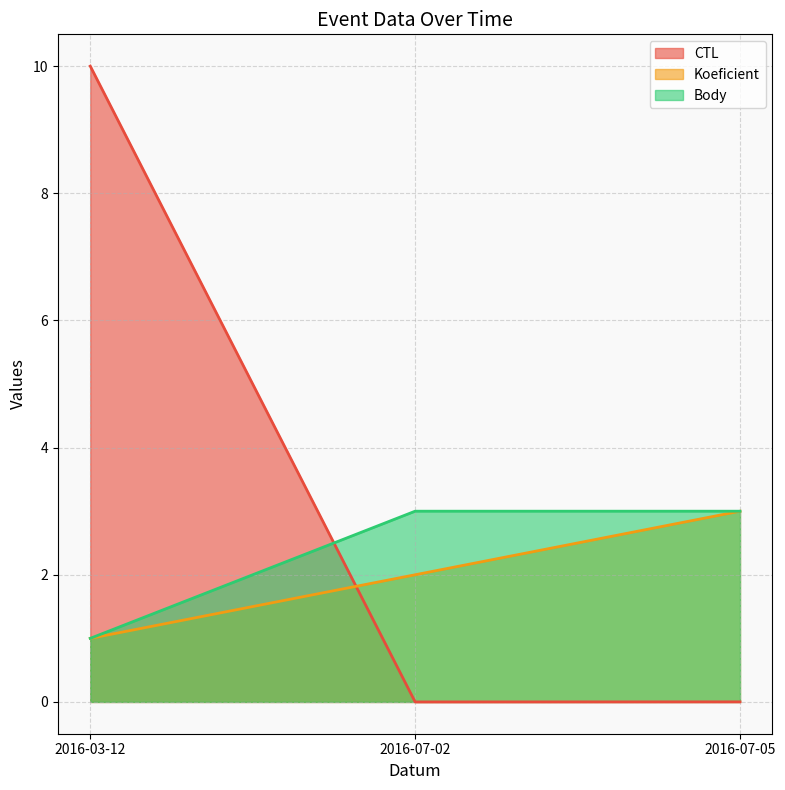

Which category has the lowest value across all series?

2016-07-02